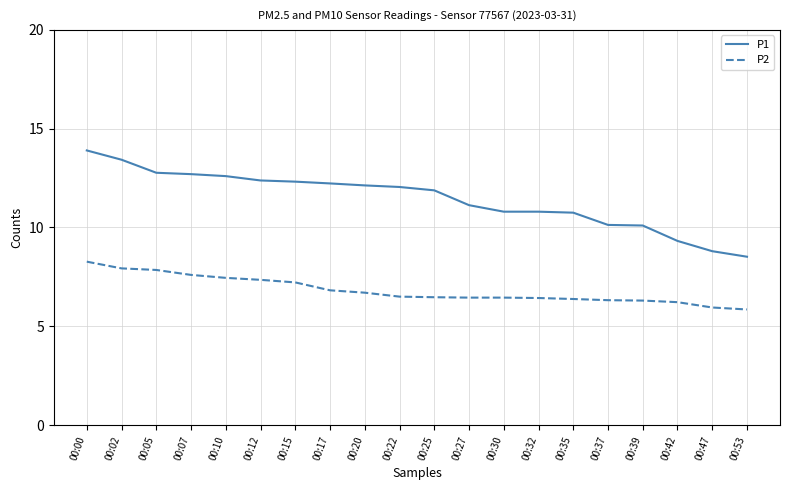

True or false: P1 and P2 intersect in this chart.

False